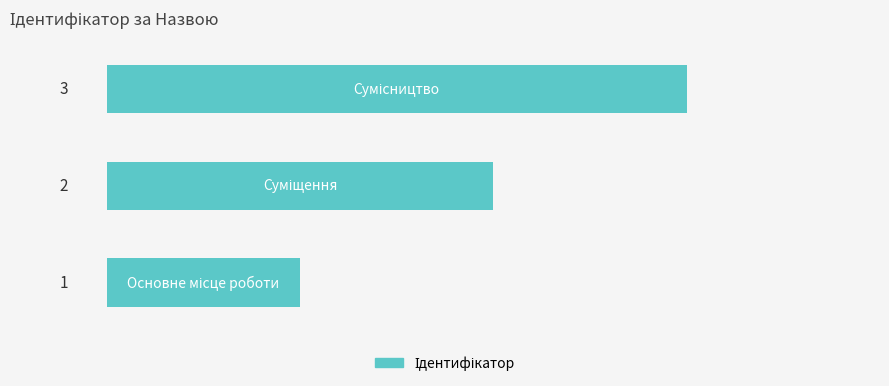

What is the maximum value shown in the chart?

3